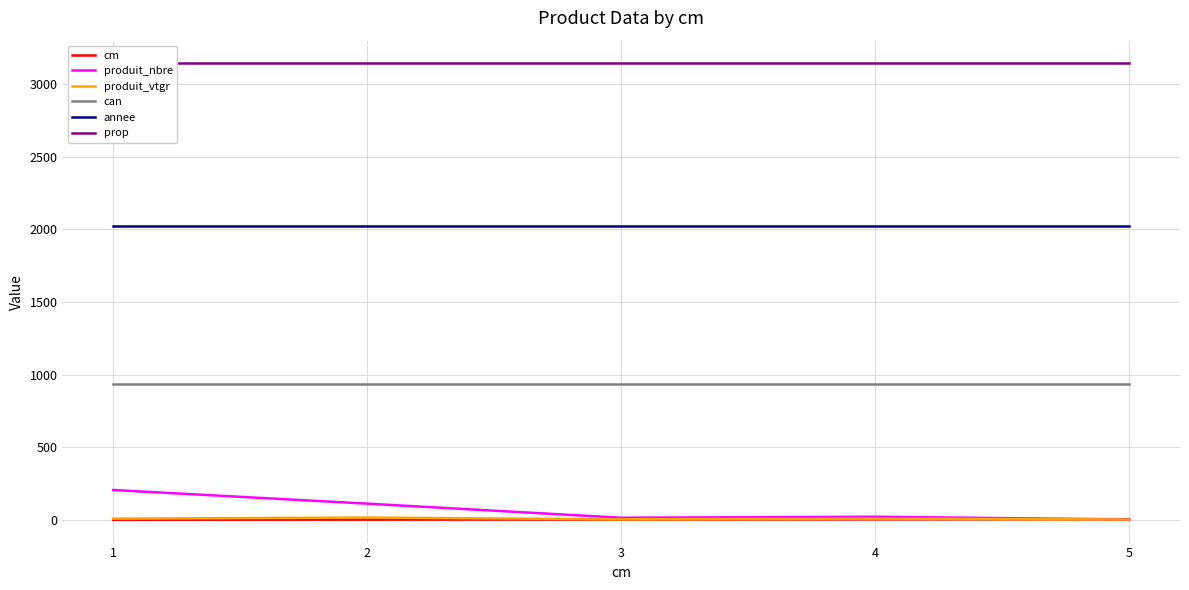

True or false: can and prop cross at least once.

False